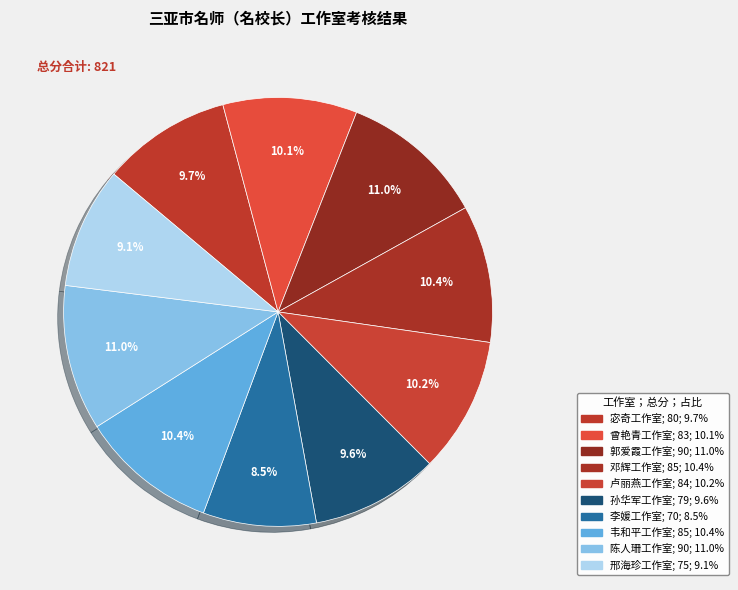

True or false: 韦和平工作室 accounts for 1% of the total.

False